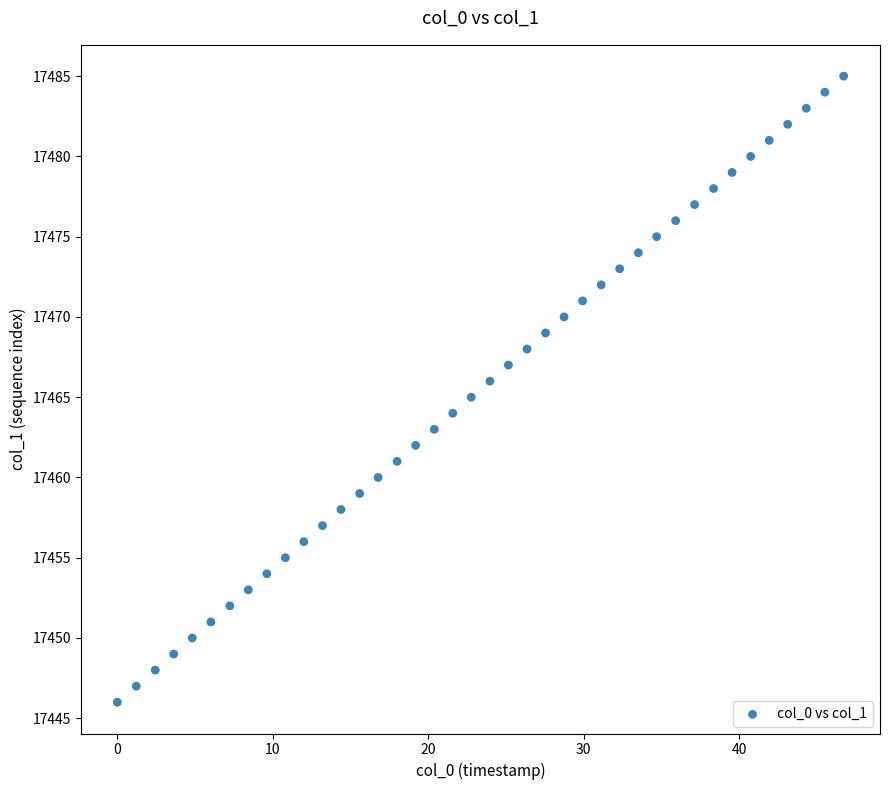

What is the range of Y values (max minus min)?

39